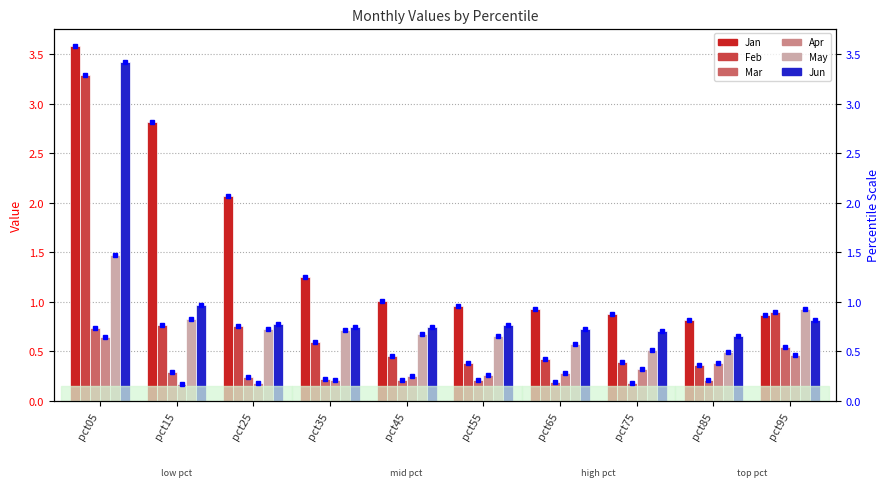

What is the value of the Jun bar at the 10th from the left?

0.8